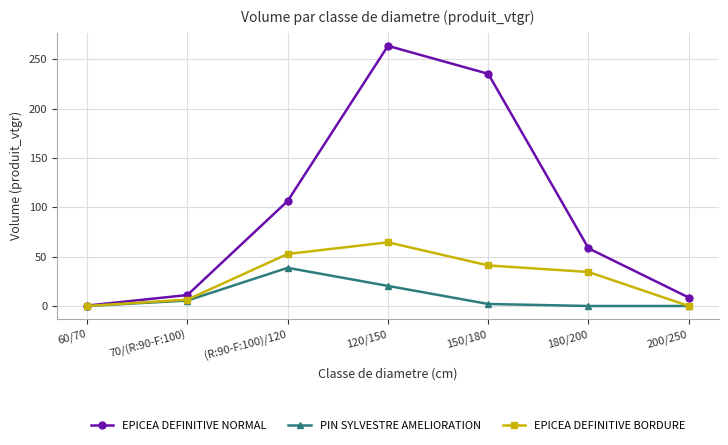

Which series has the largest total across all categories?

EPICEA DEFINITIVE NORMAL